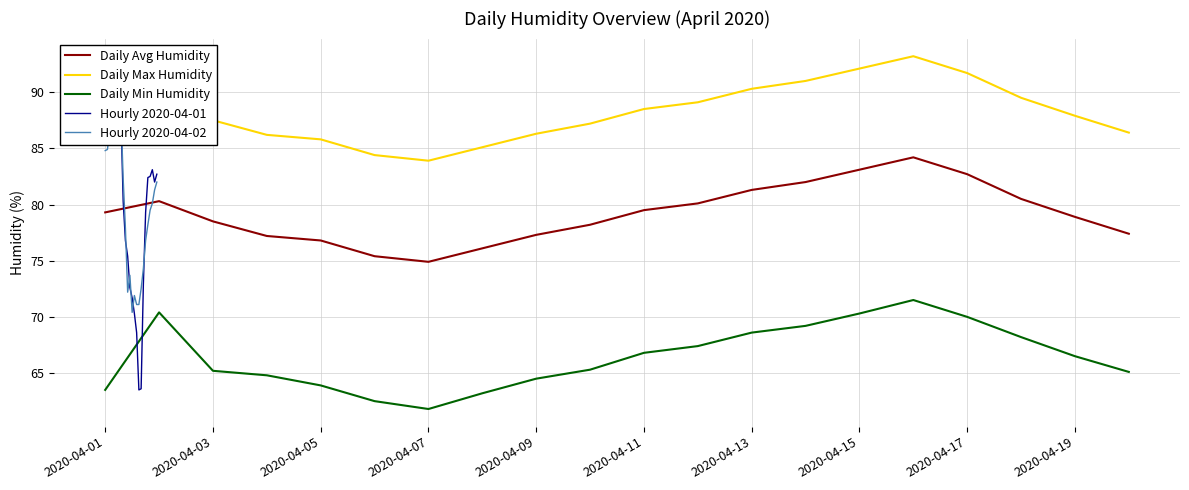

What value does the Daily Min Humidity series have at 2020-04-07?

61.8